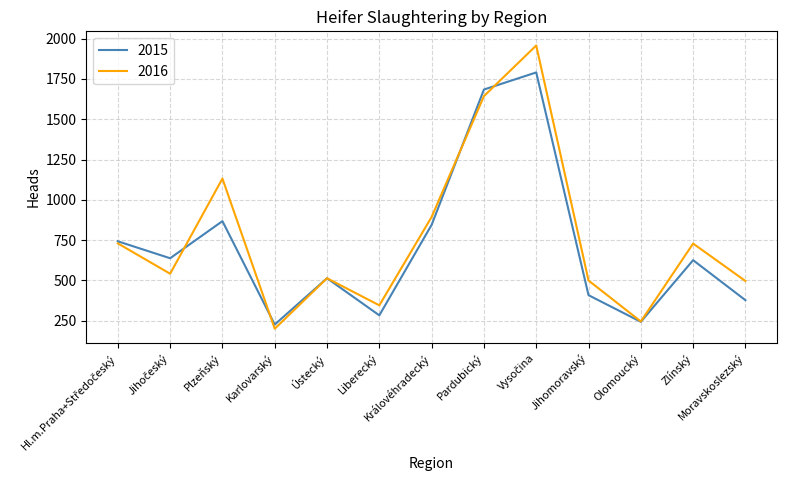

At which label is 2015 closest to 1008?

Plzeňský